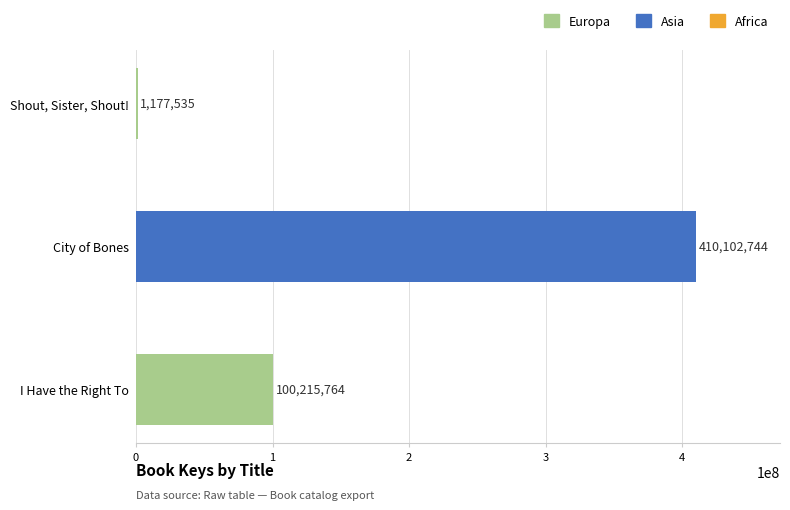

The value at I Have the Right To is 100215764. True or false?

True